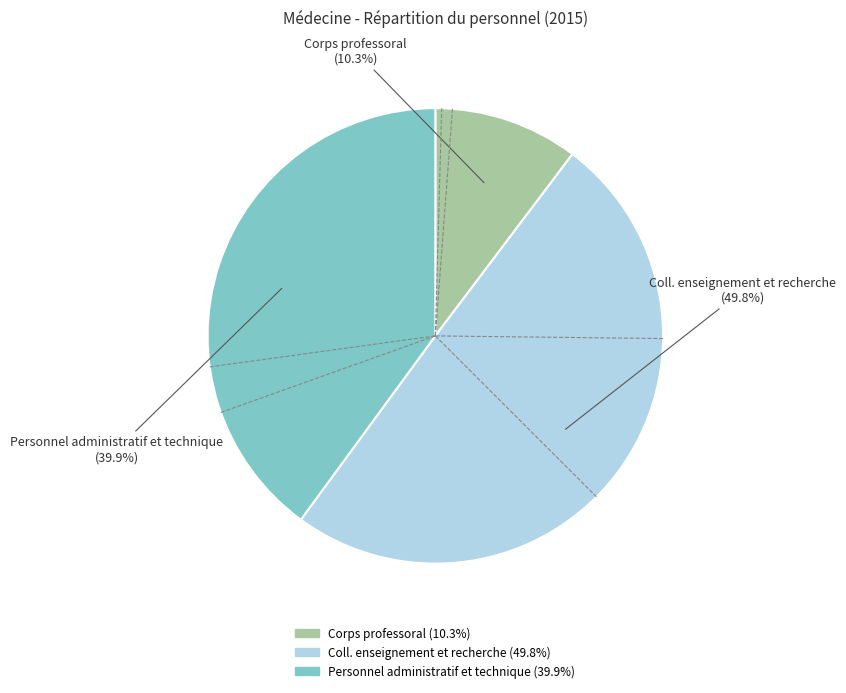

Does Corps professoral represent more than half of the total?

No